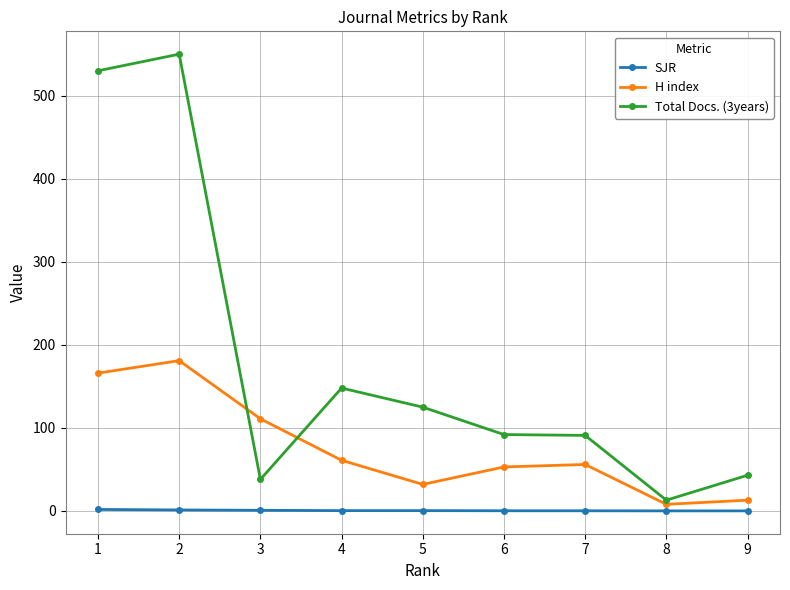

List the series in order of their overall mean, lowest first.

SJR, H index, Total Docs. (3years)